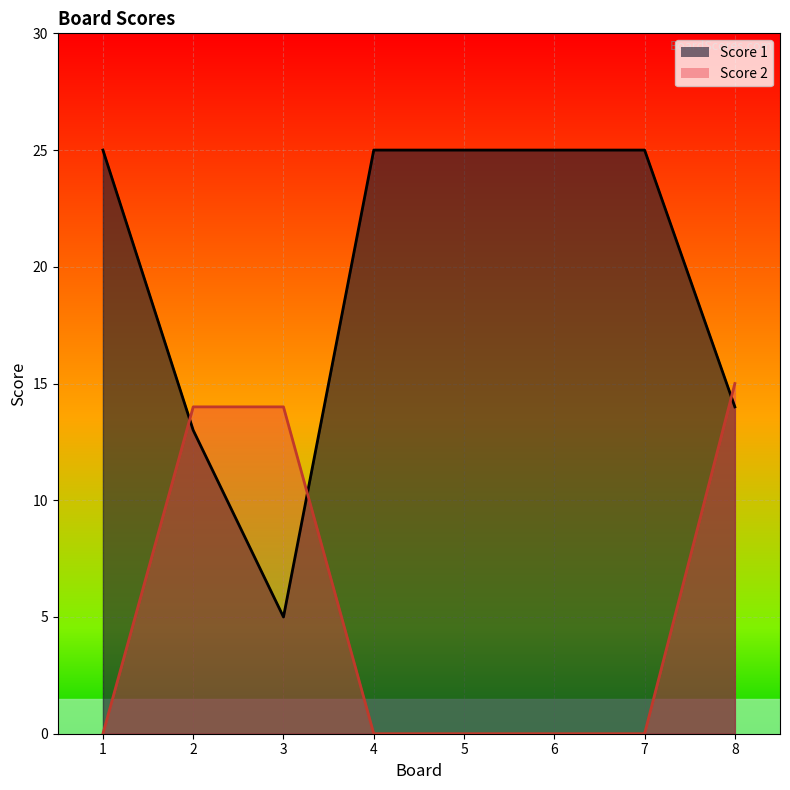

What is the maximum value for Score 1?

25